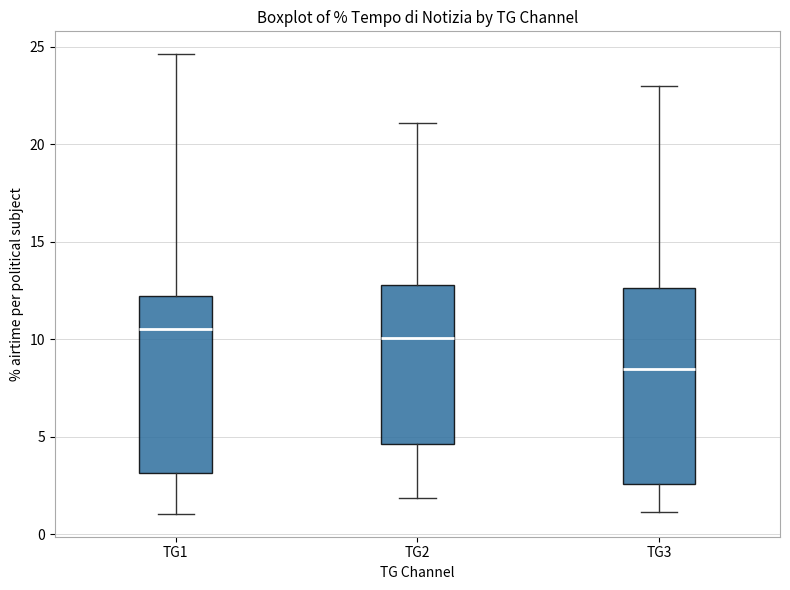

Comparing the boxes themselves (not the whiskers), which one is the tallest?

TG3